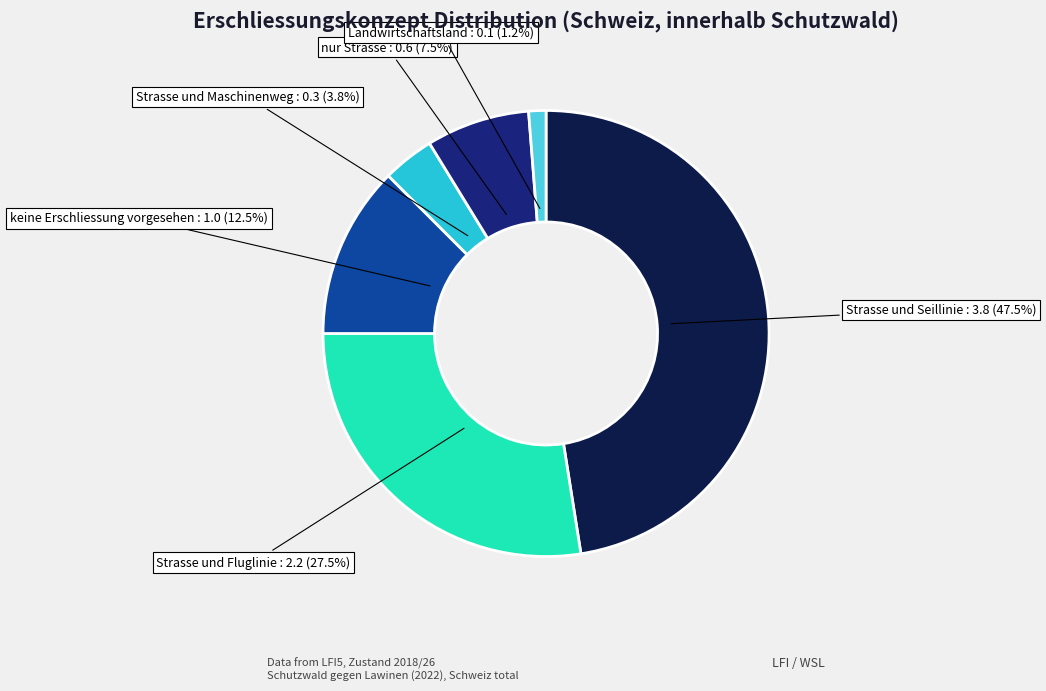

Which has a higher value, Strasse und Fluglinie or Strasse und Seillinie?

Strasse und Seillinie